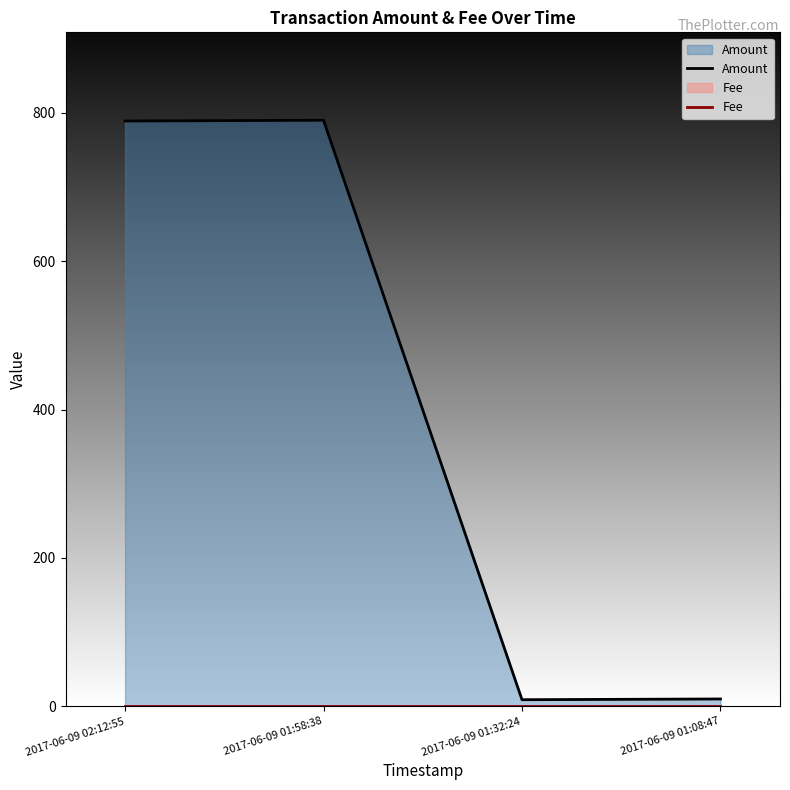

What are all the series names shown in the legend?

Amount, Fee